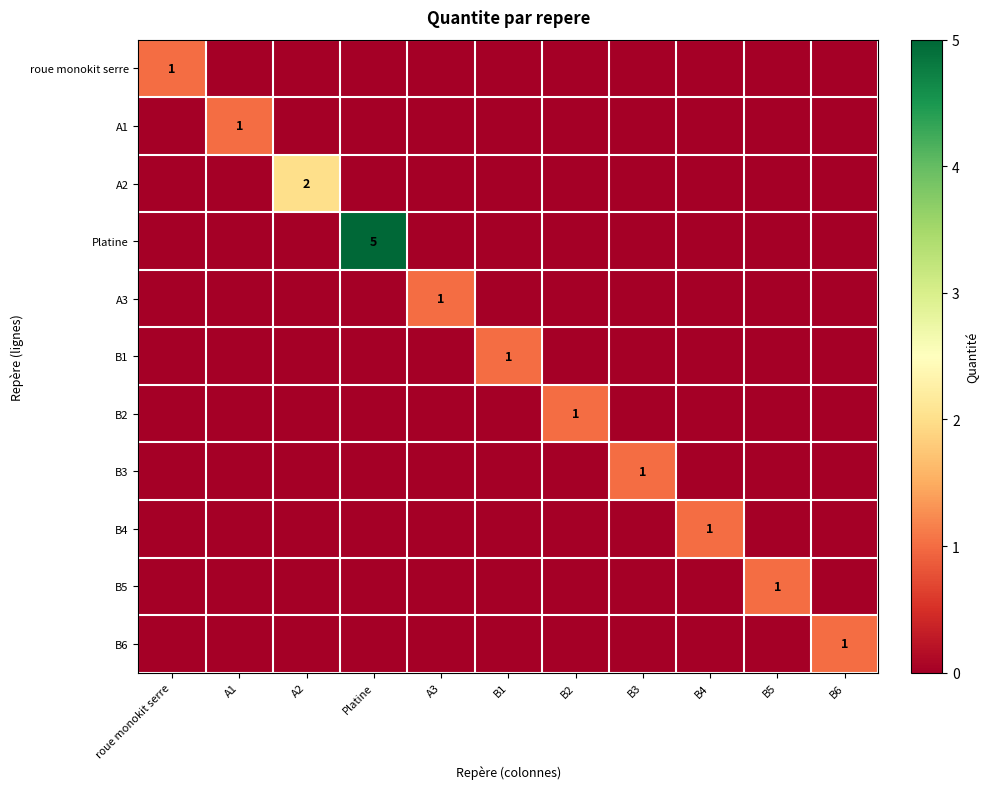

At which label is A1 closest to 0?

roue monokit serre